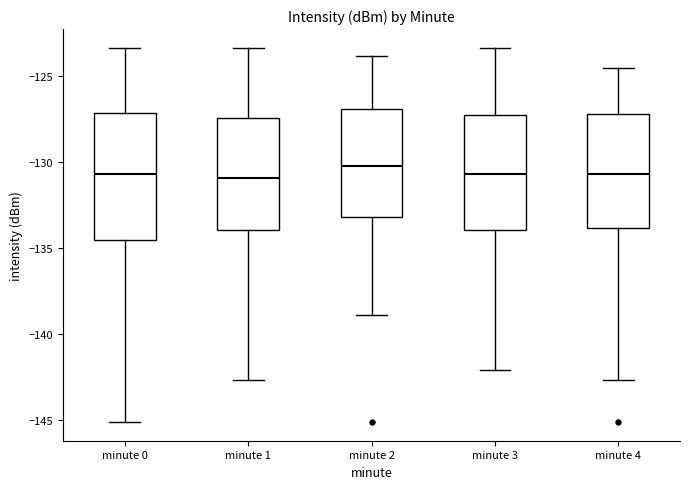

Reading left to right, read every box against the y-axis: the position of its median line, the range the box covers, and the ends of its whiskers. The values are not printed on the chart, so give them approximately, as read against the axis.

minute 0: median -130.5, box -134.5 to -127.0, whiskers -145.0 to -123.5
minute 1: median -131.0, box -134.0 to -127.5, whiskers -142.5 to -123.5
minute 2: median -130.5, box -133.0 to -127.0, whiskers -139.0 to -124.0
minute 3: median -130.5, box -134.0 to -127.5, whiskers -142.0 to -123.5
minute 4: median -130.5, box -134.0 to -127.0, whiskers -142.5 to -124.5